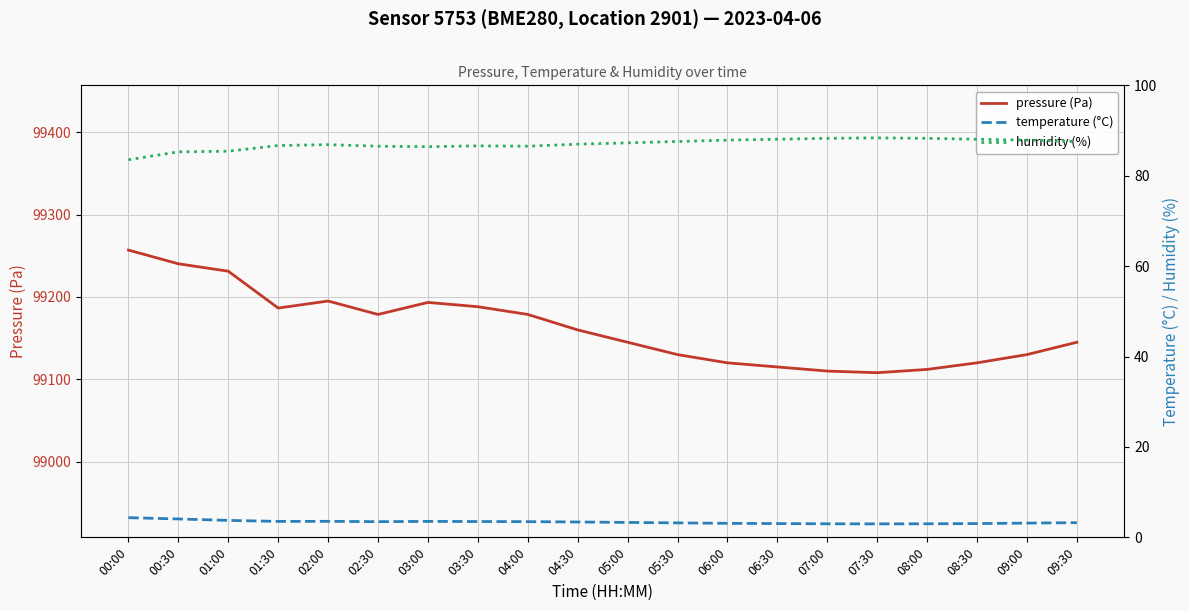

True or false: temperature (°C) and humidity (%) cross at least once.

False